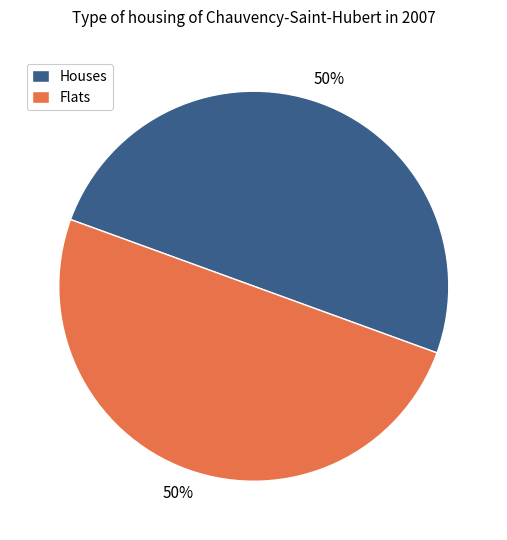

Do Houses and Flats together represent more than half of the pie?

Yes